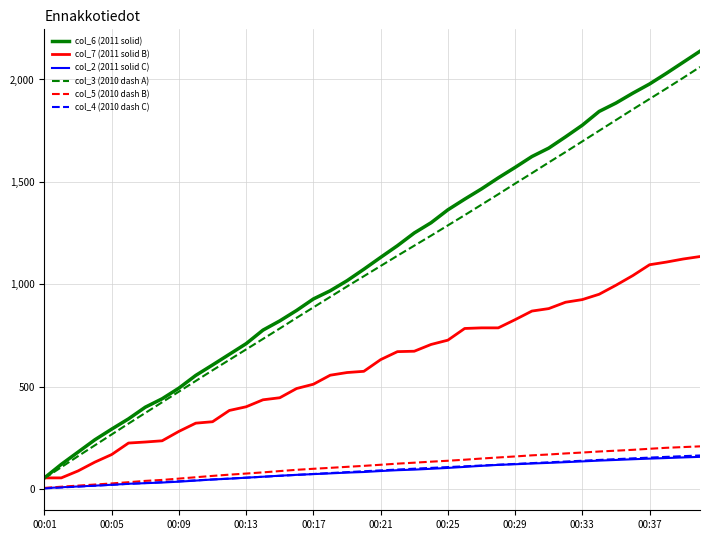

What is the average value of the col_6 (2011 solid) series?

1111.5